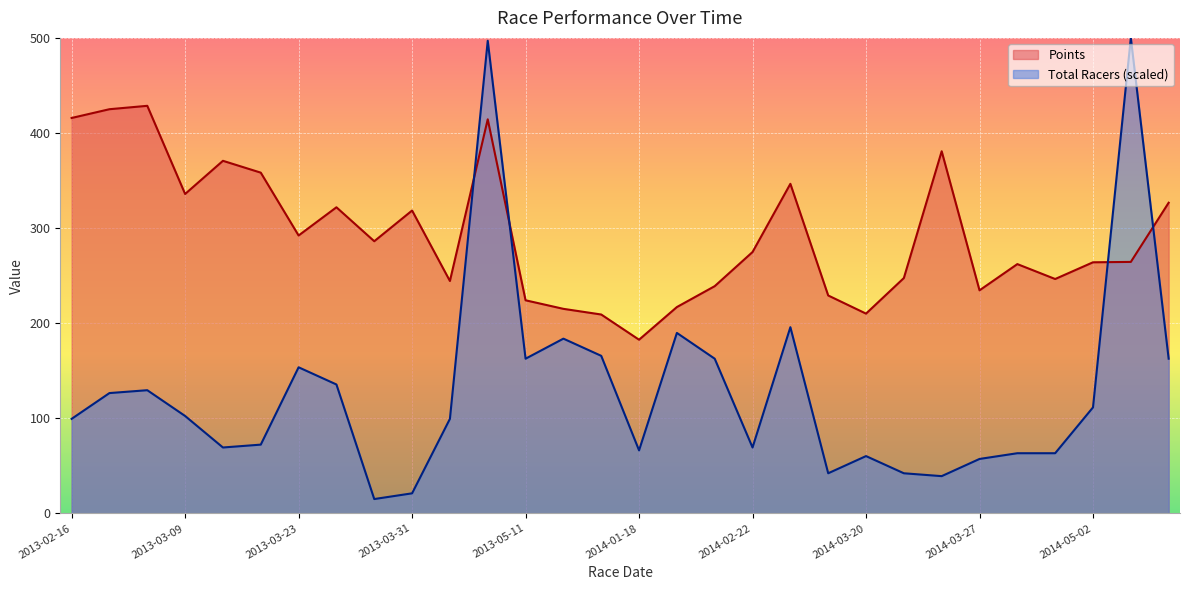

Where do Total Racers and Points first cross each other?

2013-05-03 and 2013-05-05